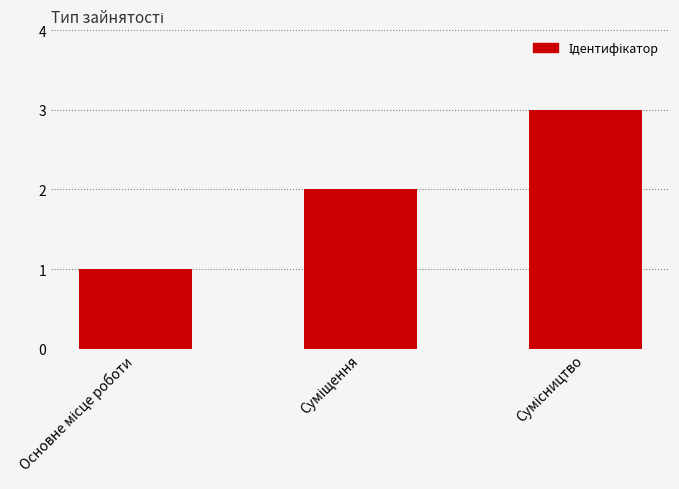

What is the sum of all values?

6